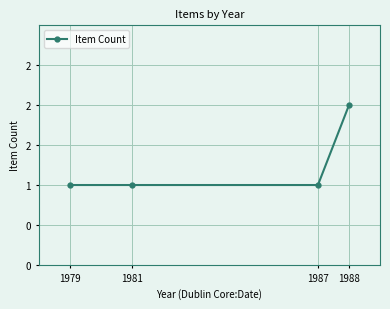

Does the chart display data point markers on the line(s)?

Yes